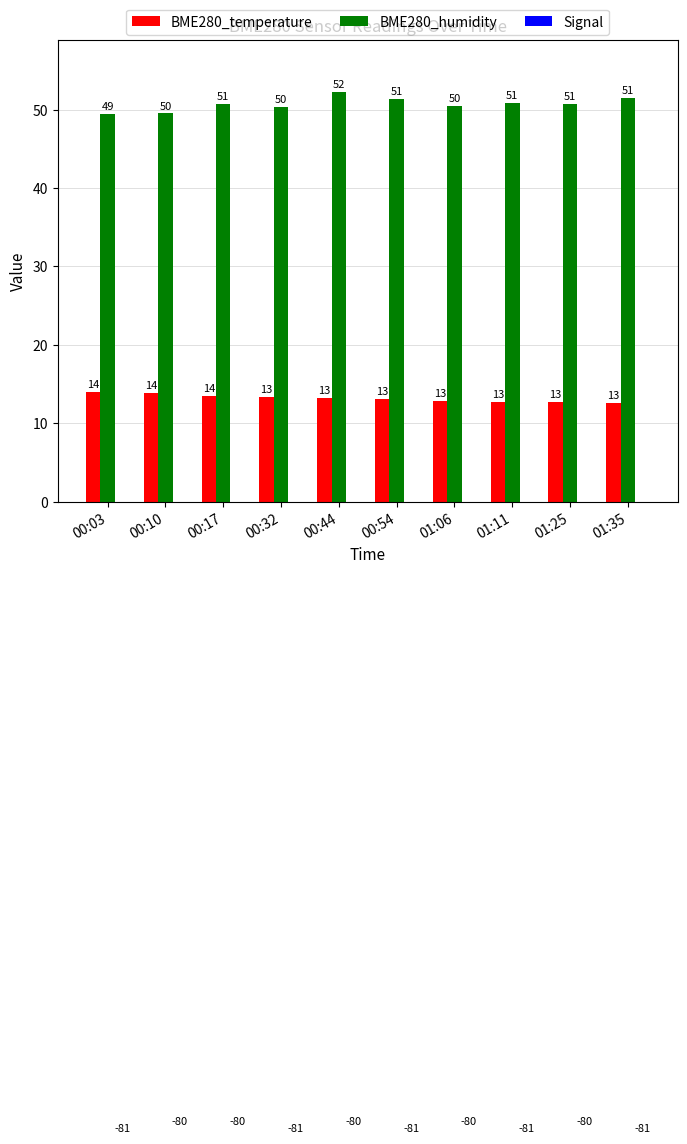

What is the value of the BME280_temperature bar at the 9th from the left?

12.7